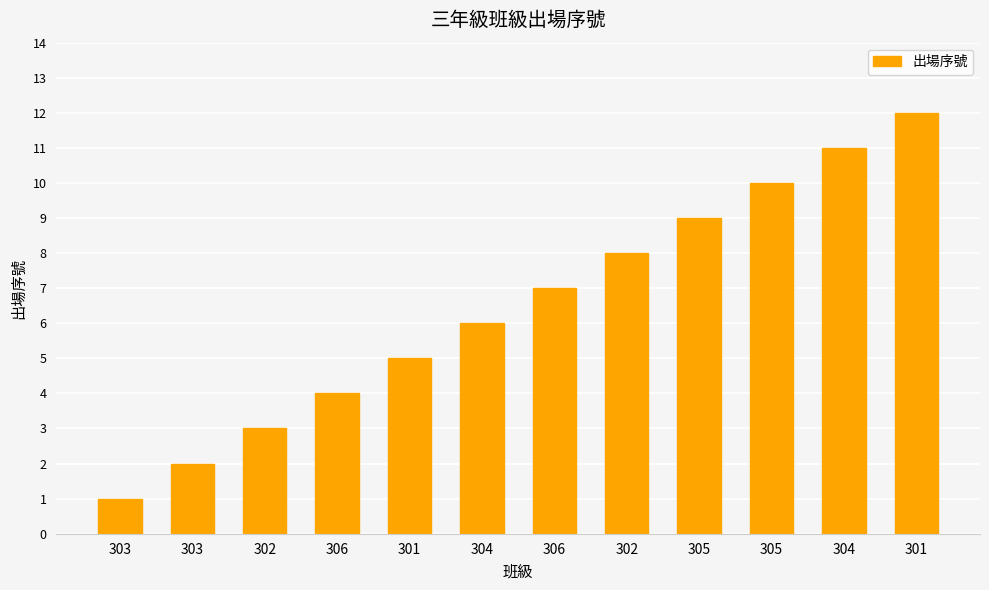

Does the chart contain any negative values?

No